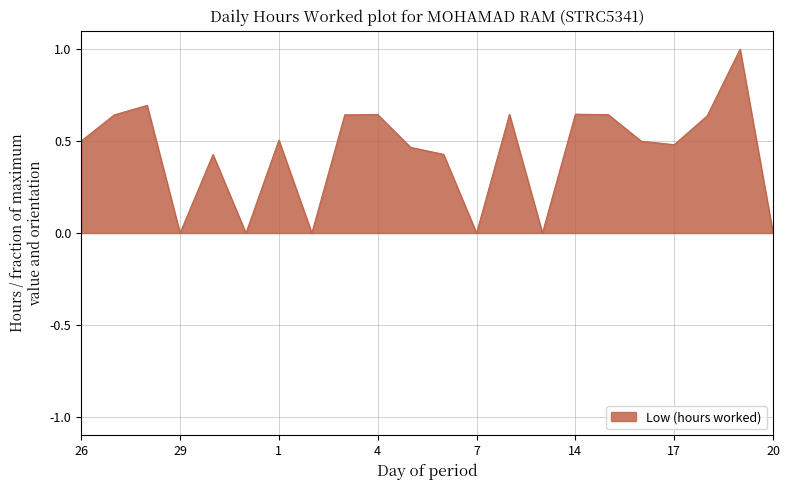

True or false: there are more than 1 points higher than both neighbors.

True